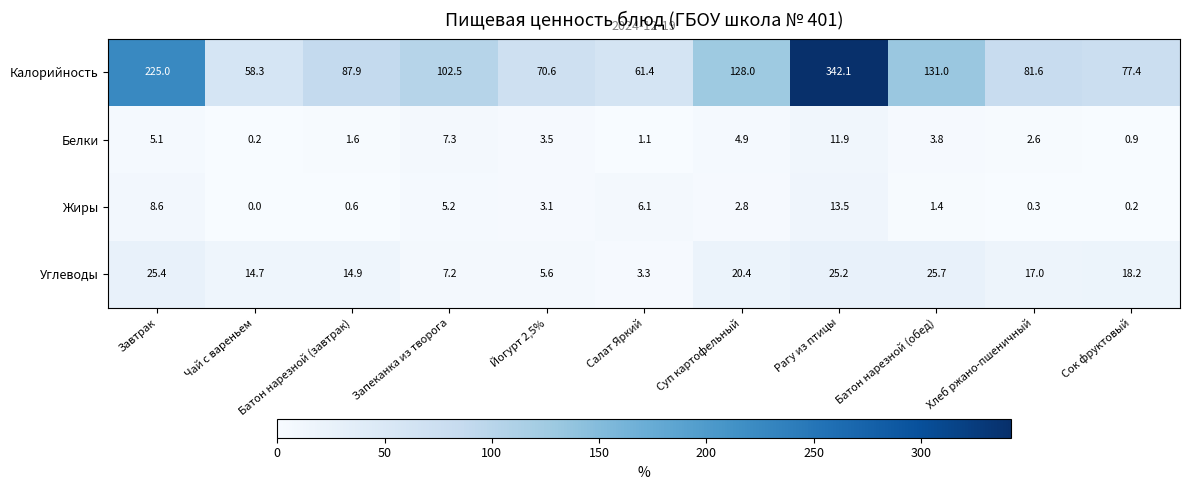

Which series has the largest total across all categories?

Калорийность